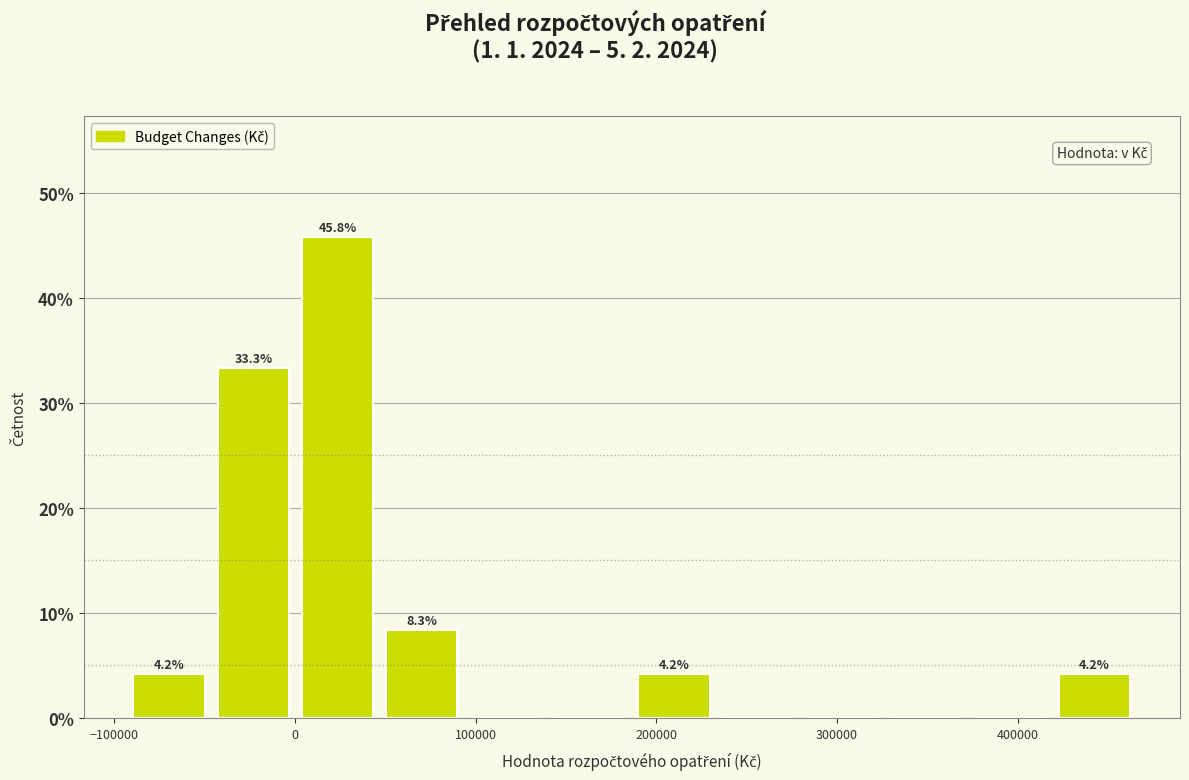

Over which range of the x-axis is the bar tallest?

0 to 50000